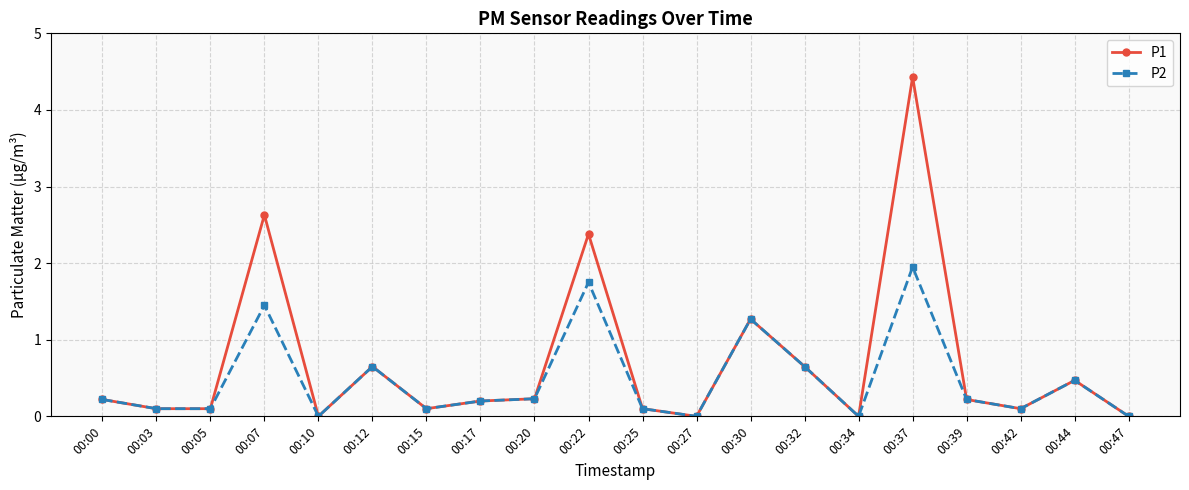

At how many categories does at least one series exceed 2?

3